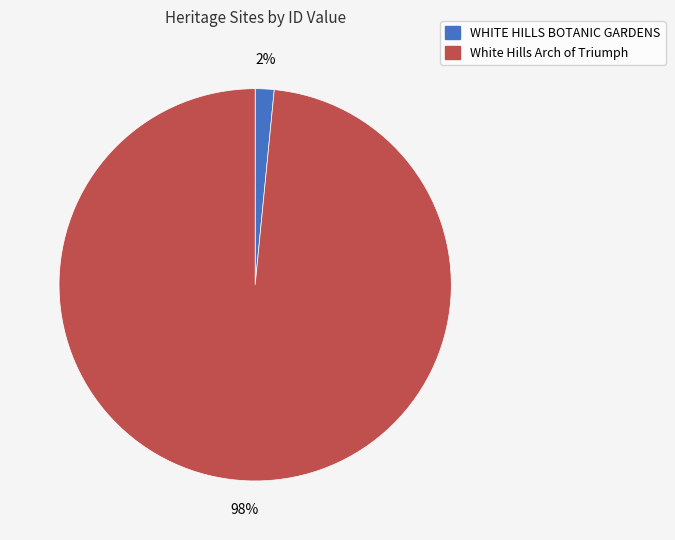

Combined, do WHITE HILLS BOTANIC GARDENS and White Hills Arch of Triumph account for over 50%?

Yes